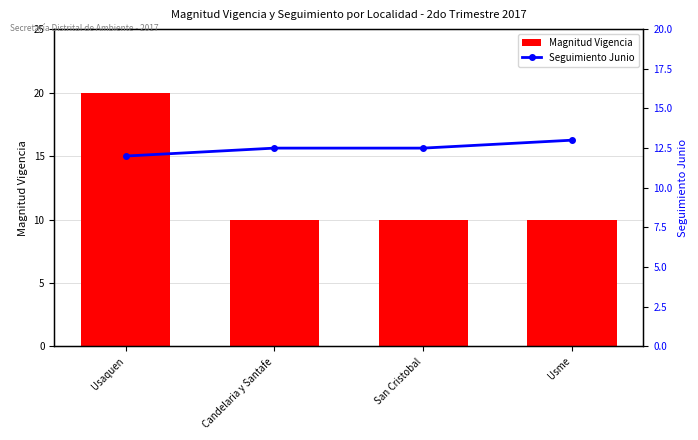

Reading right to left, what are all the values shown in this chart?

Magnitud Vigencia: 10.0	10.0	10.0	20.0
Seguimiento Junio: 13.0	12.5	12.5	12.0